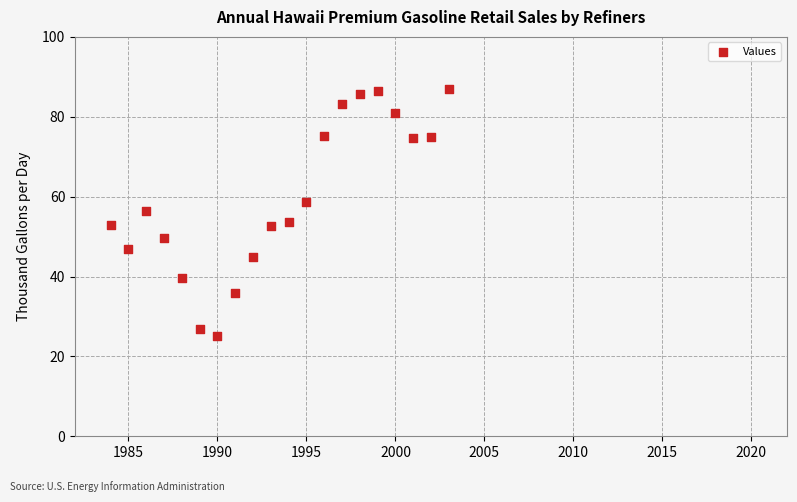

What is the range of Y values (max minus min)?

62.0